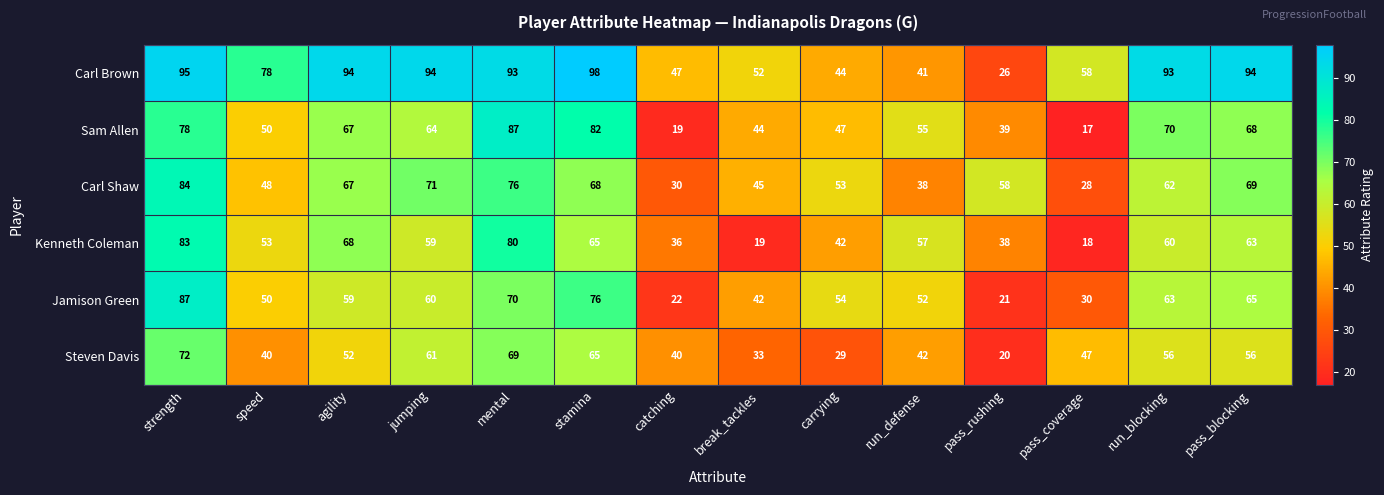

True or false: Carl Brown has a value of 98 at stamina.

True